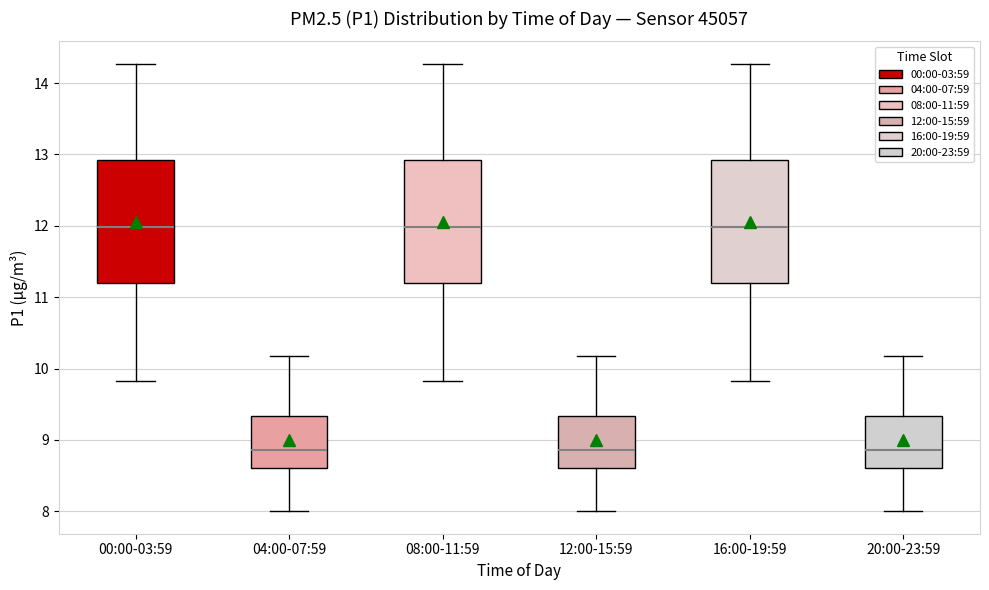

Reading left to right, read every box against the y-axis: the position of its median line, the range the box covers, and the ends of its whiskers. The values are not printed on the chart, so give them approximately, as read against the axis.

00:00-03:59: median 12.0, box 11.2 to 12.9, whiskers 9.8 to 14.3
04:00-07:59: median 8.9, box 8.6 to 9.3, whiskers 8.0 to 10.2
08:00-11:59: median 12.0, box 11.2 to 12.9, whiskers 9.8 to 14.3
12:00-15:59: median 8.9, box 8.6 to 9.3, whiskers 8.0 to 10.2
16:00-19:59: median 12.0, box 11.2 to 12.9, whiskers 9.8 to 14.3
20:00-23:59: median 8.9, box 8.6 to 9.3, whiskers 8.0 to 10.2